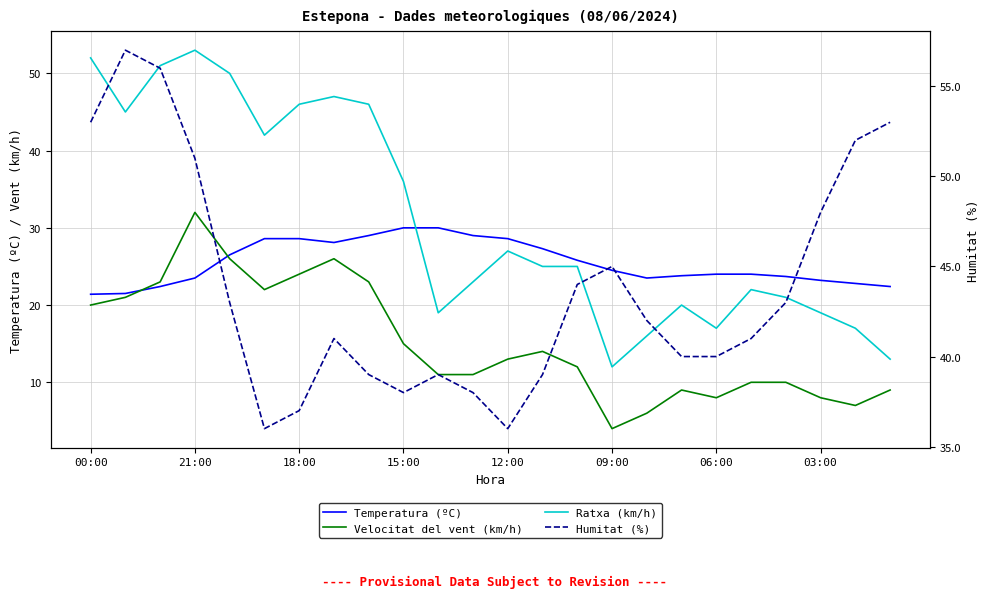

What is the sum of the Humitat (%) values at 9 and 13?

77.0